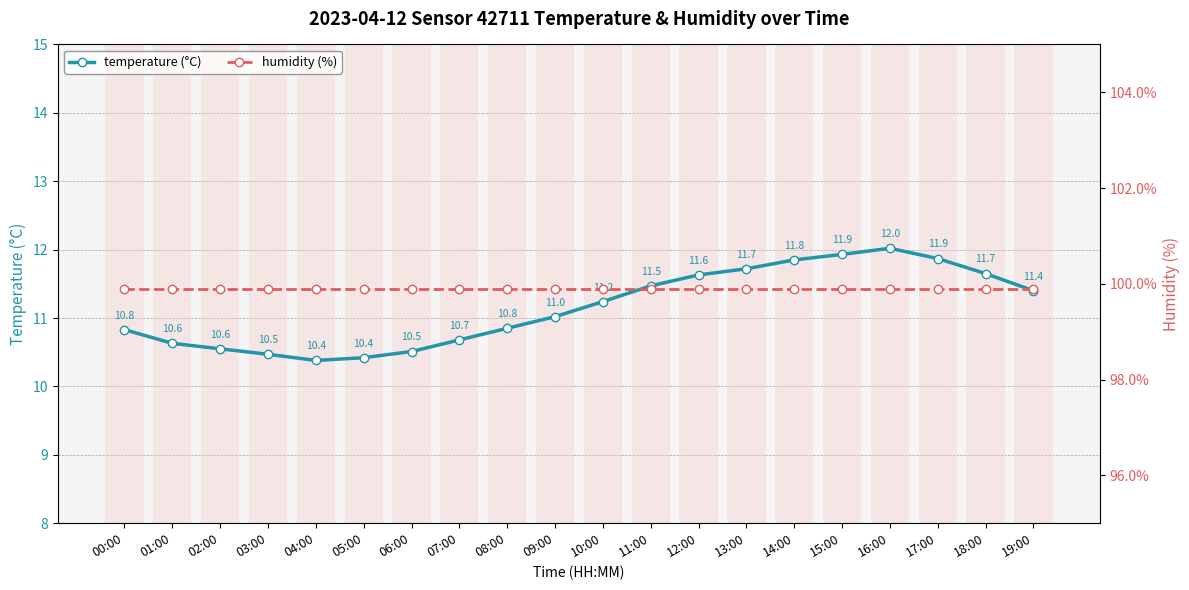

What is the approximate value of humidity (%) at 07:00?

99.9